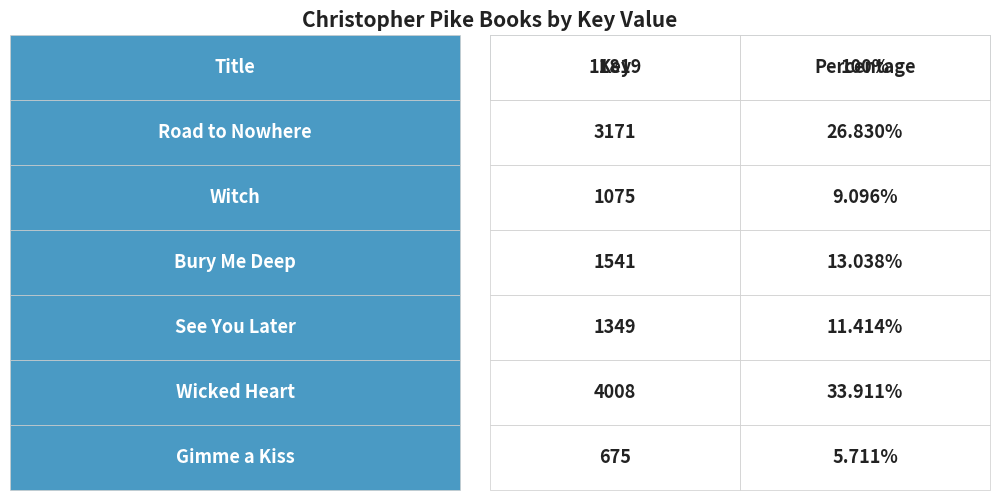

What is the average value?

1970